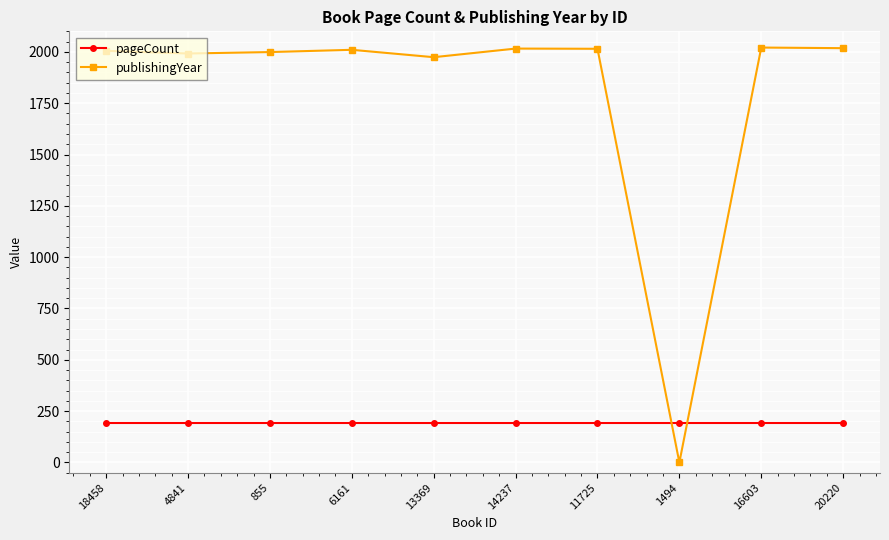

What is the total value across all series at 18458?

2199